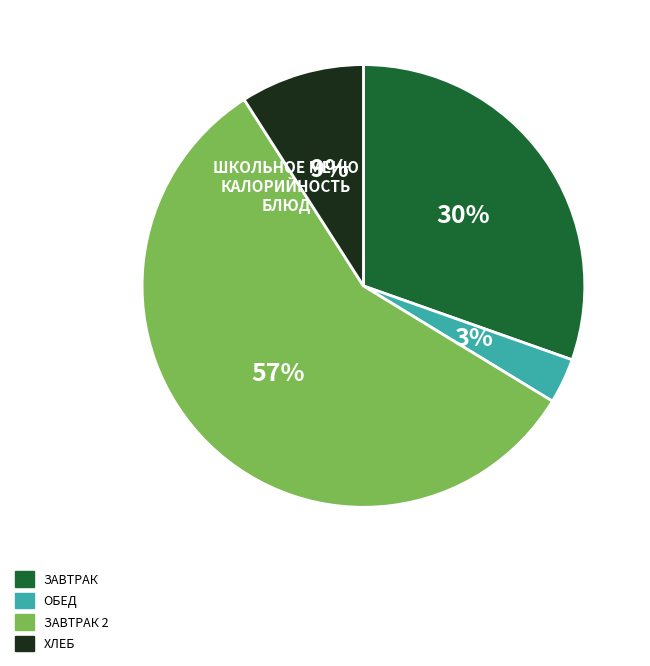

Is there a majority slice in this chart?

Yes